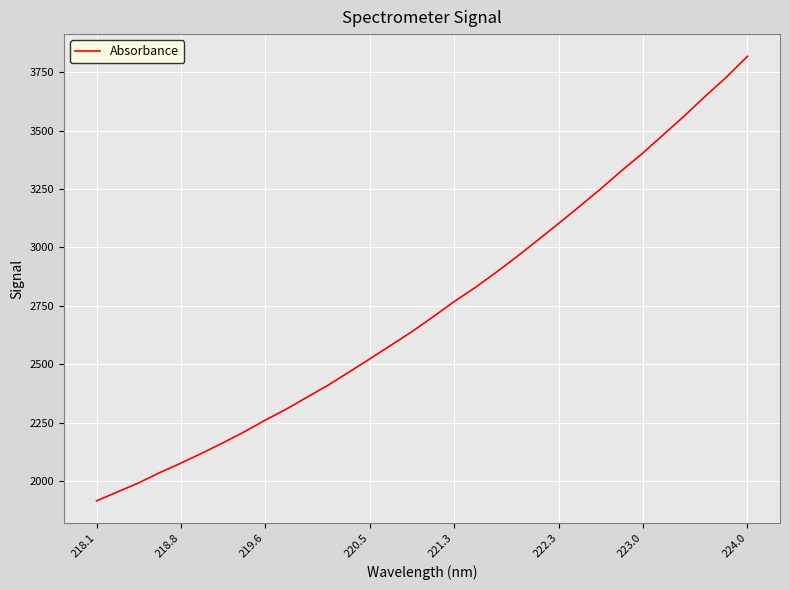

True or false: there are more than 1 points higher than both neighbors.

False